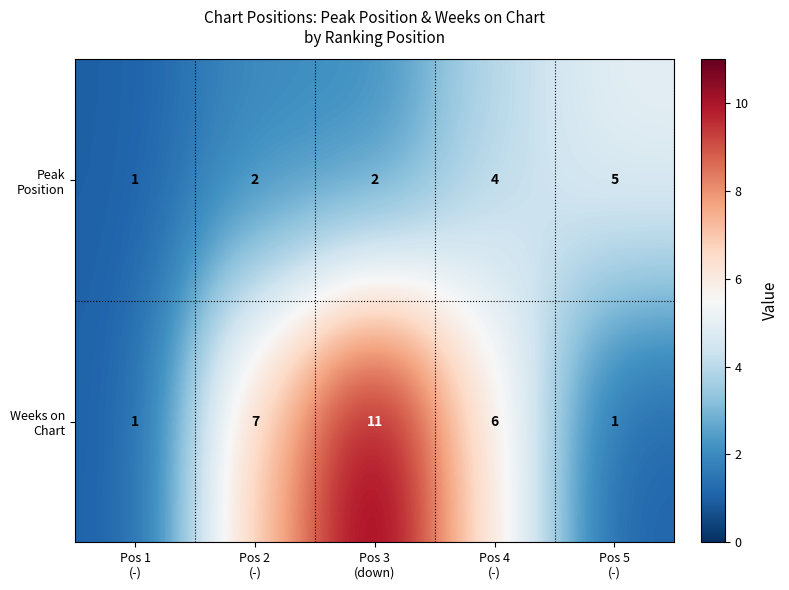

At how many categories does at least one series exceed 4?

4